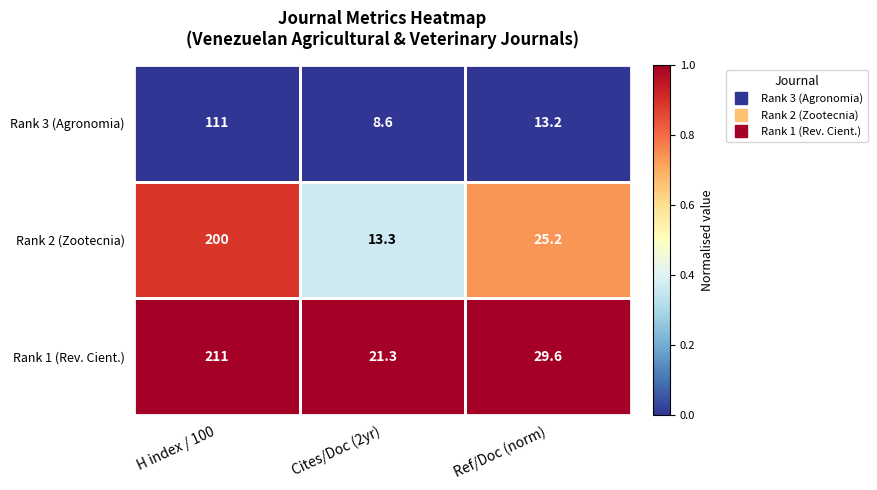

True or false: Rank 2 (Zootecnia) has a value of 200.0 at H index / 100.

True